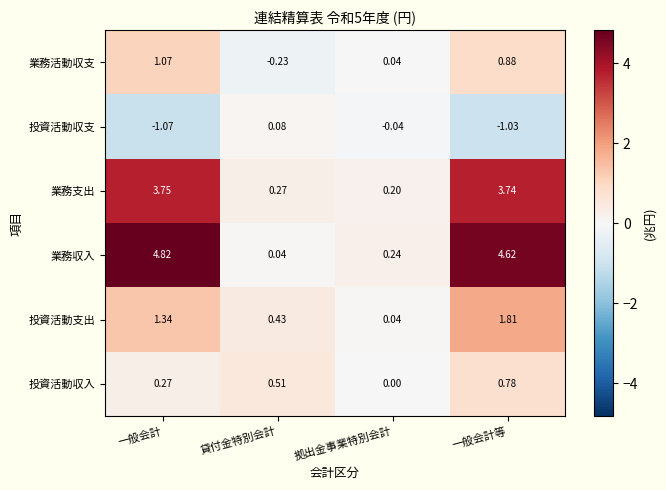

Where is 投資活動収入 nearest to the value 0?

拠出金事業特別会計